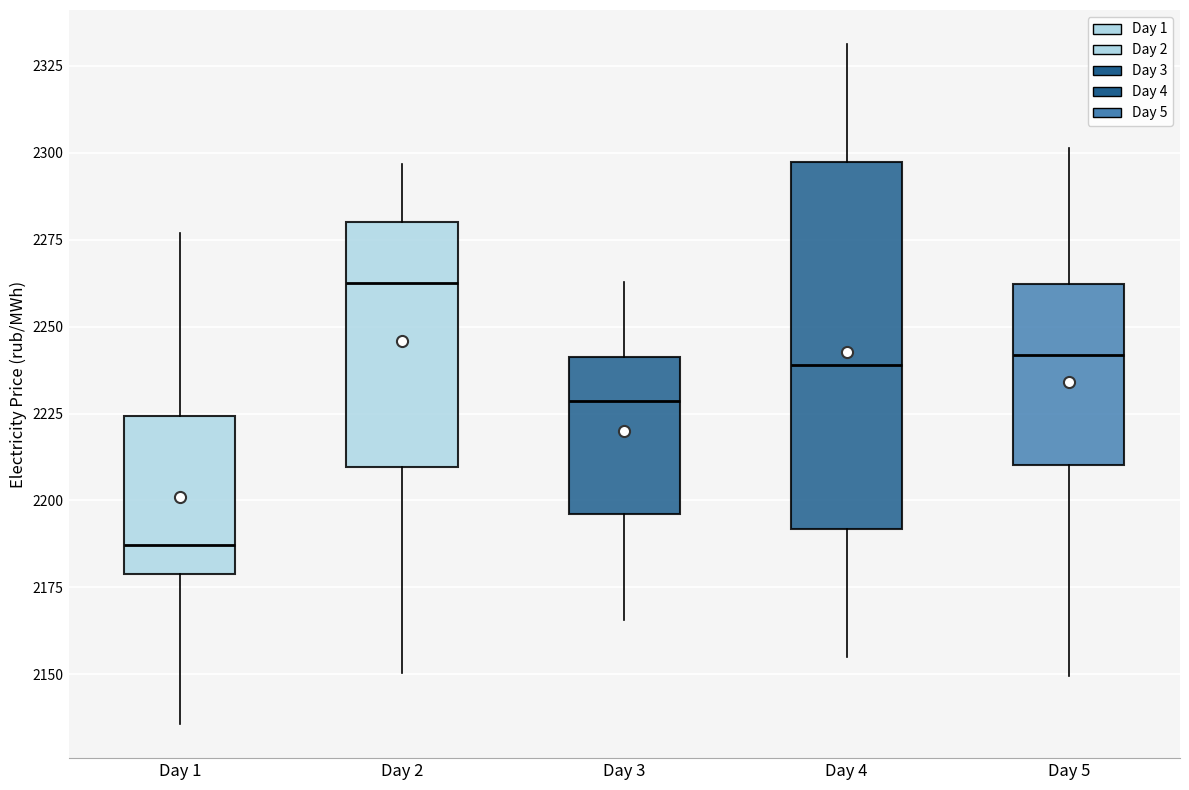

Which box is the tallest, from its lower edge to its upper edge?

Day 4